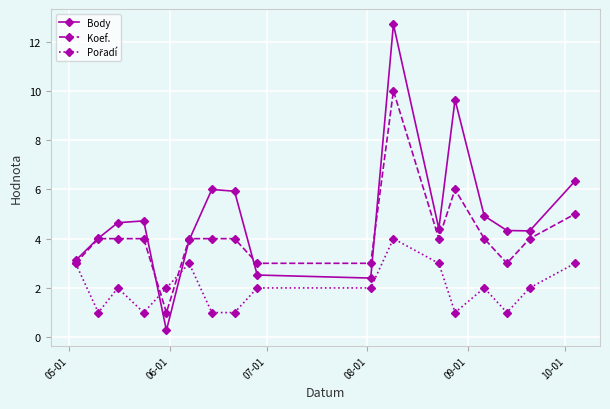

Which series has the largest range (max minus min)?

Body